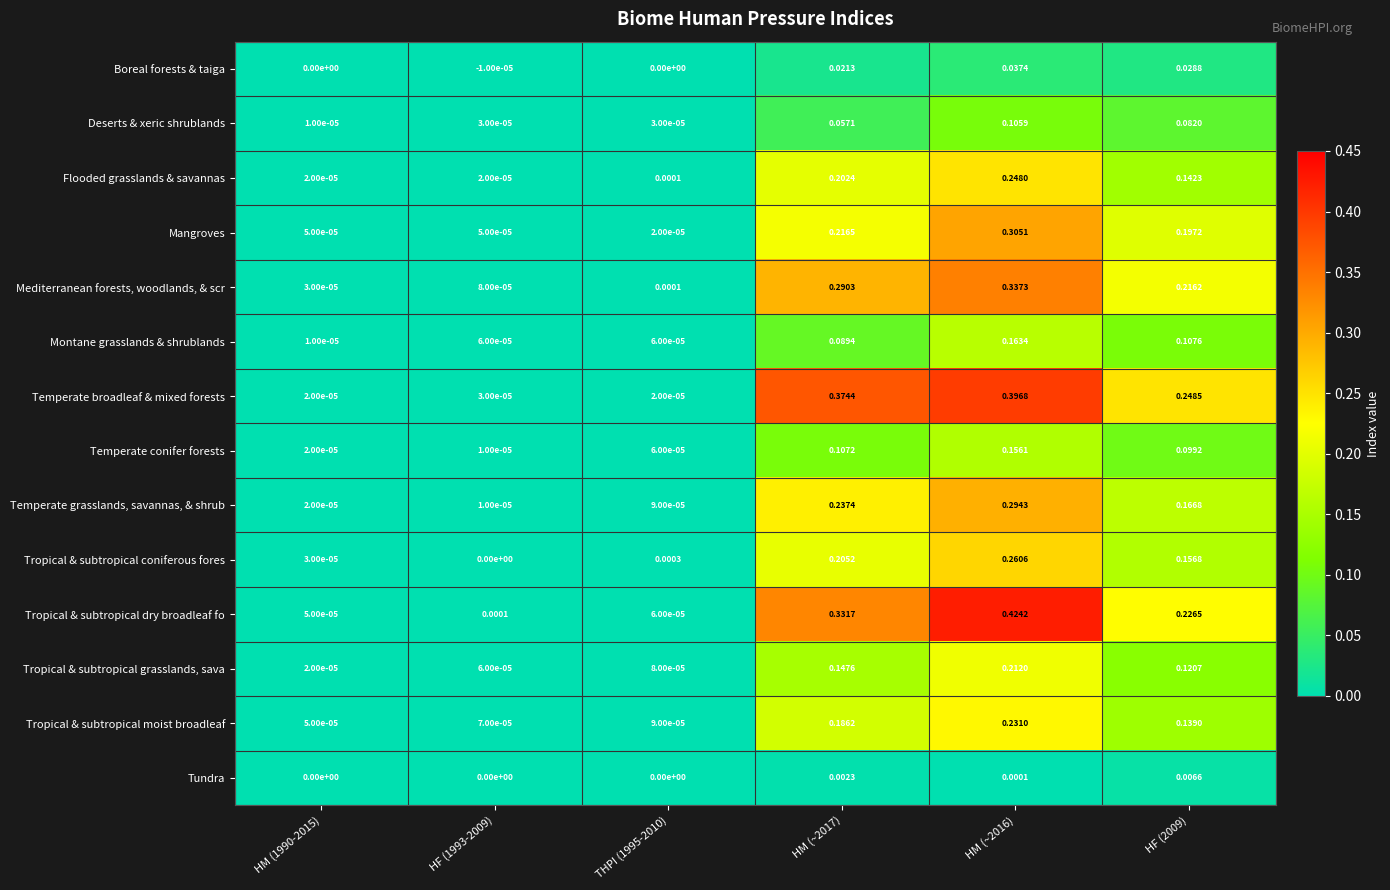

Rank the series at HM (~2017) from lowest to highest value.

Tundra, Boreal forests & taiga, Deserts & xeric shrublands, Montane grasslands & shrublands, Temperate conifer forests, Tropical & subtropical grasslands, sava, Tropical & subtropical moist broadleaf, Flooded grasslands & savannas, Tropical & subtropical coniferous fores, Mangroves, Temperate grasslands, savannas, & shrub, Mediterranean forests, woodlands, & scr, Tropical & subtropical dry broadleaf fo, Temperate broadleaf & mixed forests